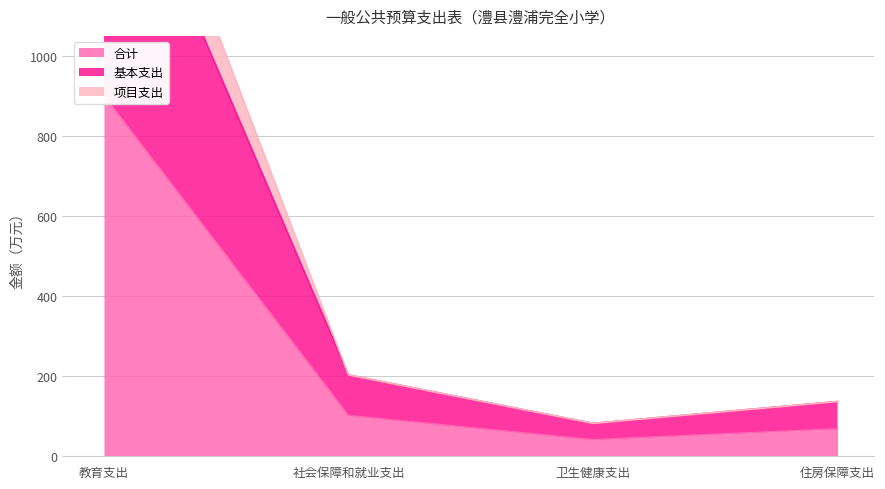

What is the label of the 1st point from the right?

住房保障支出